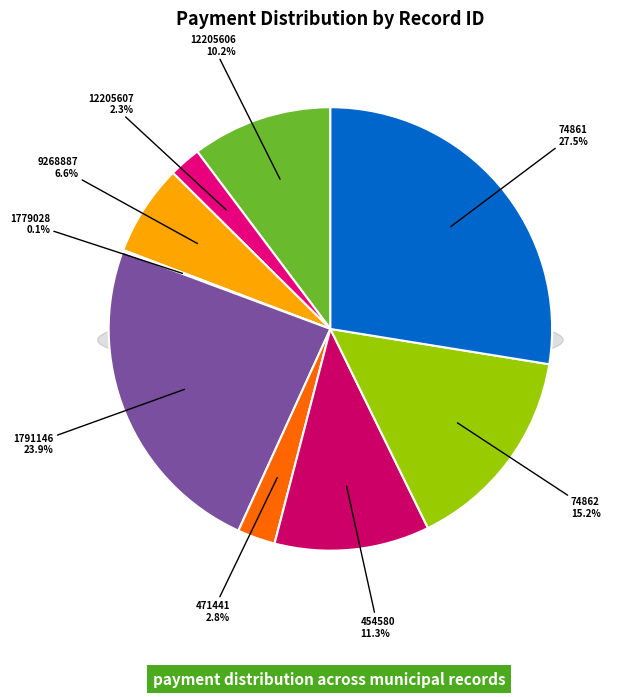

Is it true that 74861 is 37% of the pie?

False